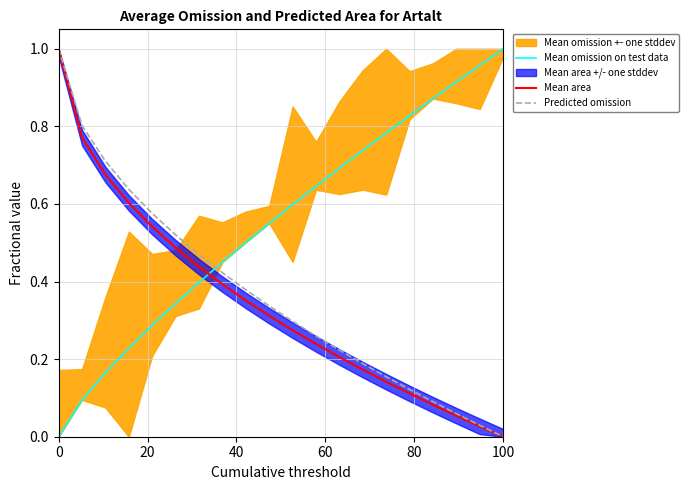

True or false: Mean omission on test data and Mean area intersect in this chart.

True